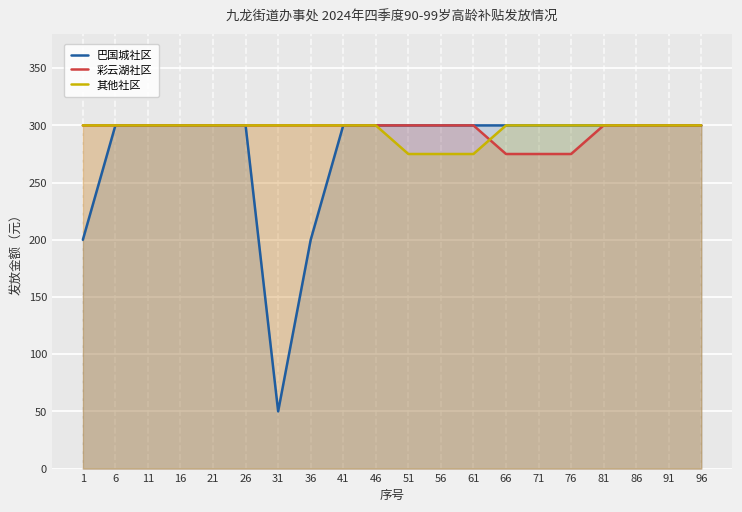

True or false: 其他社区 and 巴国城社区 cross at least once.

False